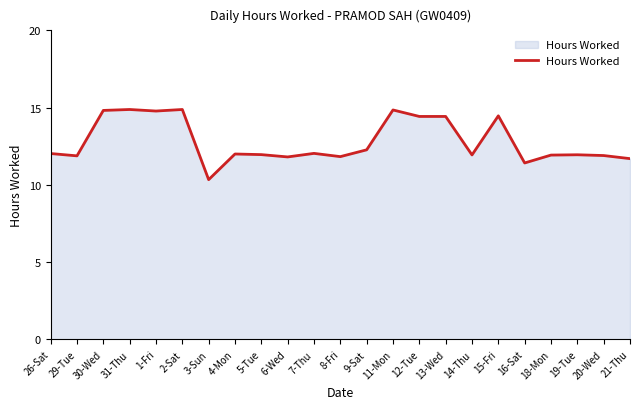

Which label corresponds to the smallest value in the chart?

3-Sun